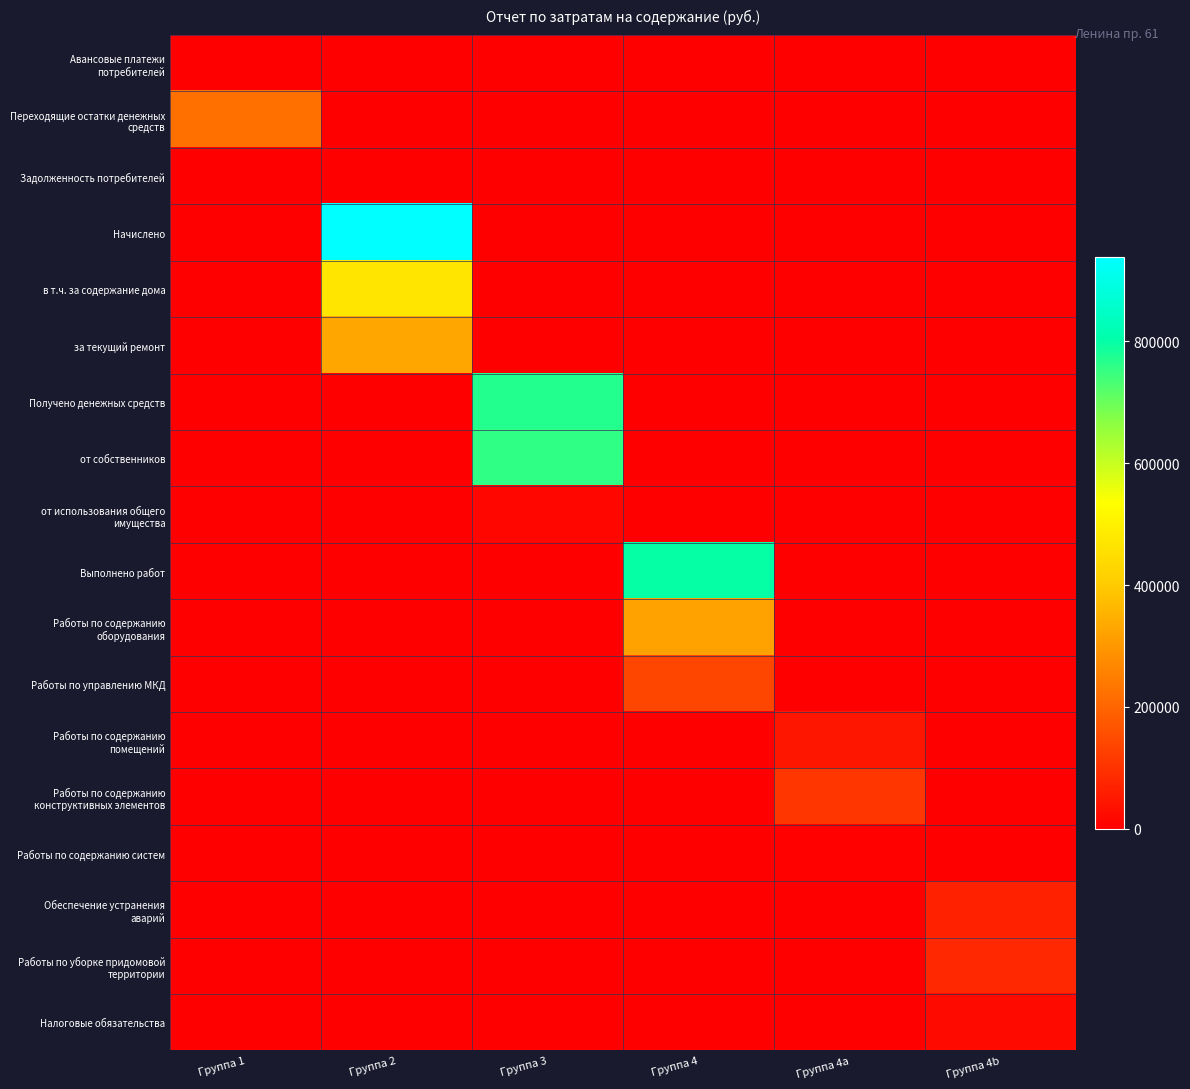

Which series has the largest total across all categories?

Начислено